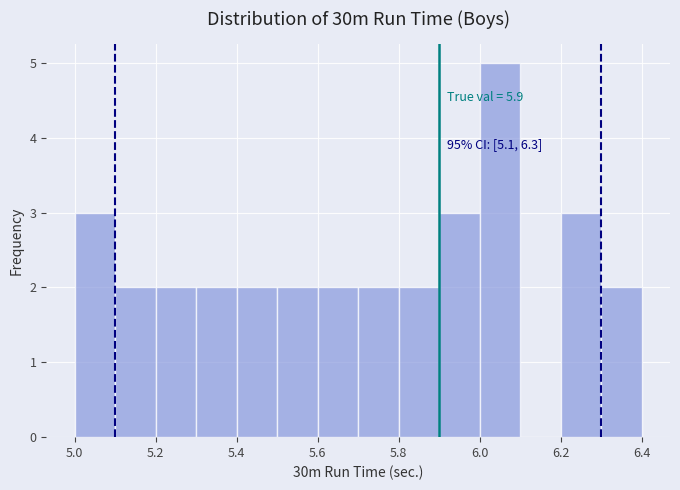

Over which range of the x-axis is the bar tallest?

6.0 to 6.1